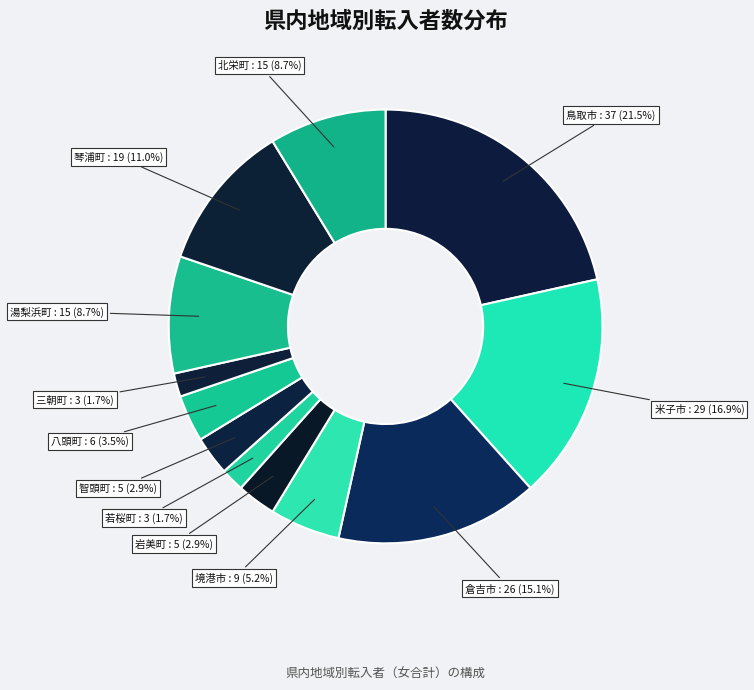

Approximately how many times larger is the value at 境港市 compared to 八頭町?

1.5